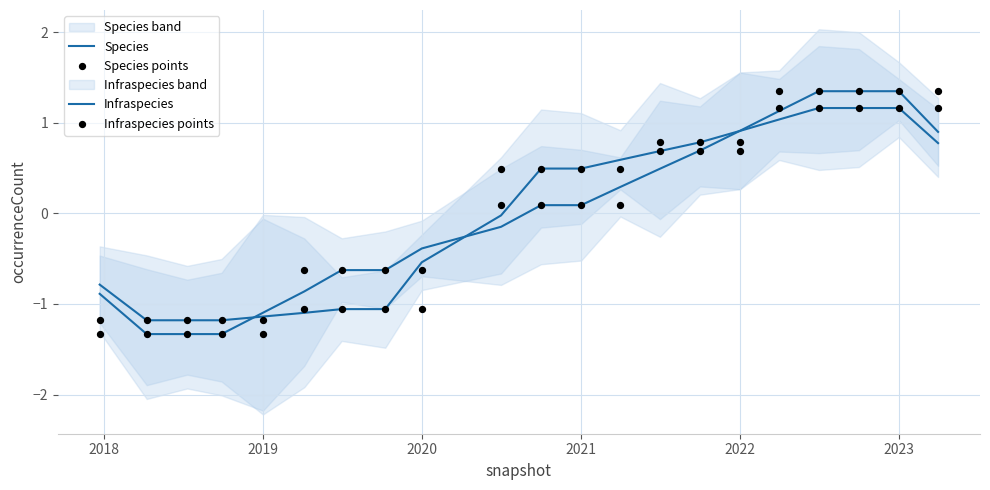

What are all the series names shown in the legend?

Species, Infraspecies, Species points, Infraspecies points